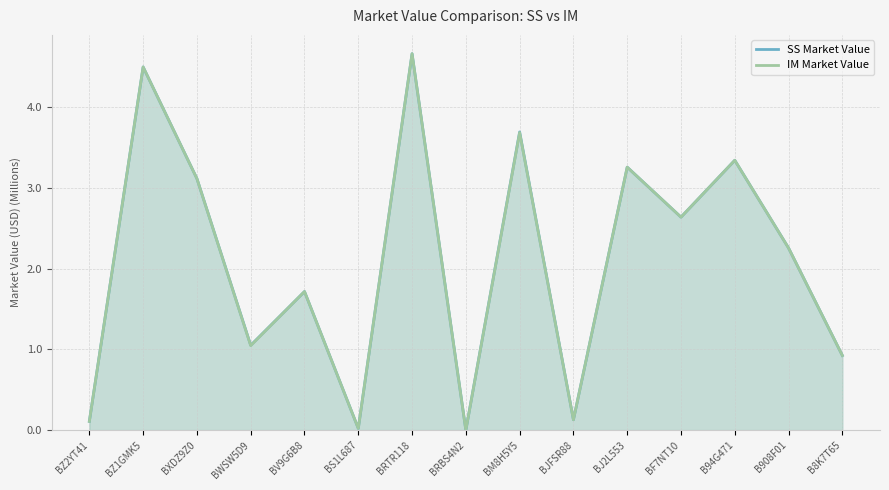

How many intersections are there between SS Market Value and IM Market Value?

1